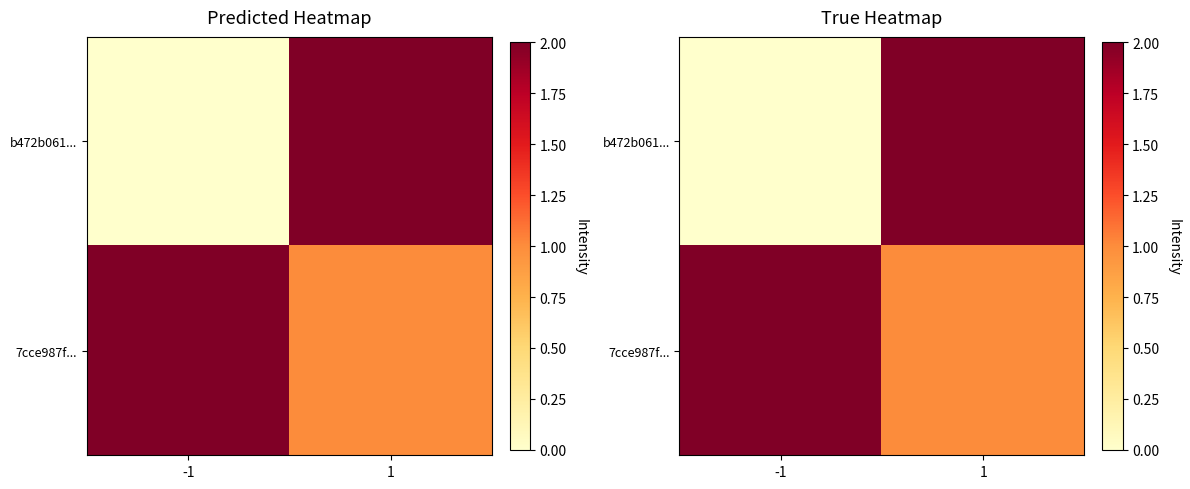

The b472b061... series shows 1 at 1. True or false?

False